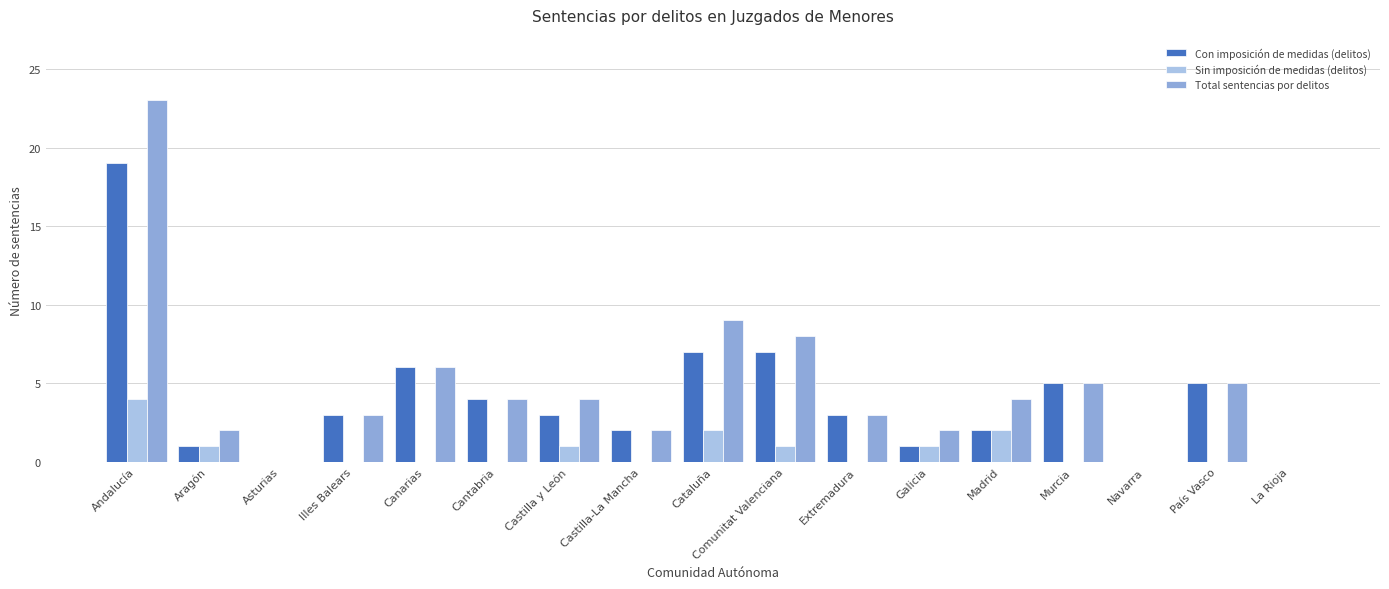

The value of Con imposición de medidas (delitos) at Murcia is 5. True or false?

True